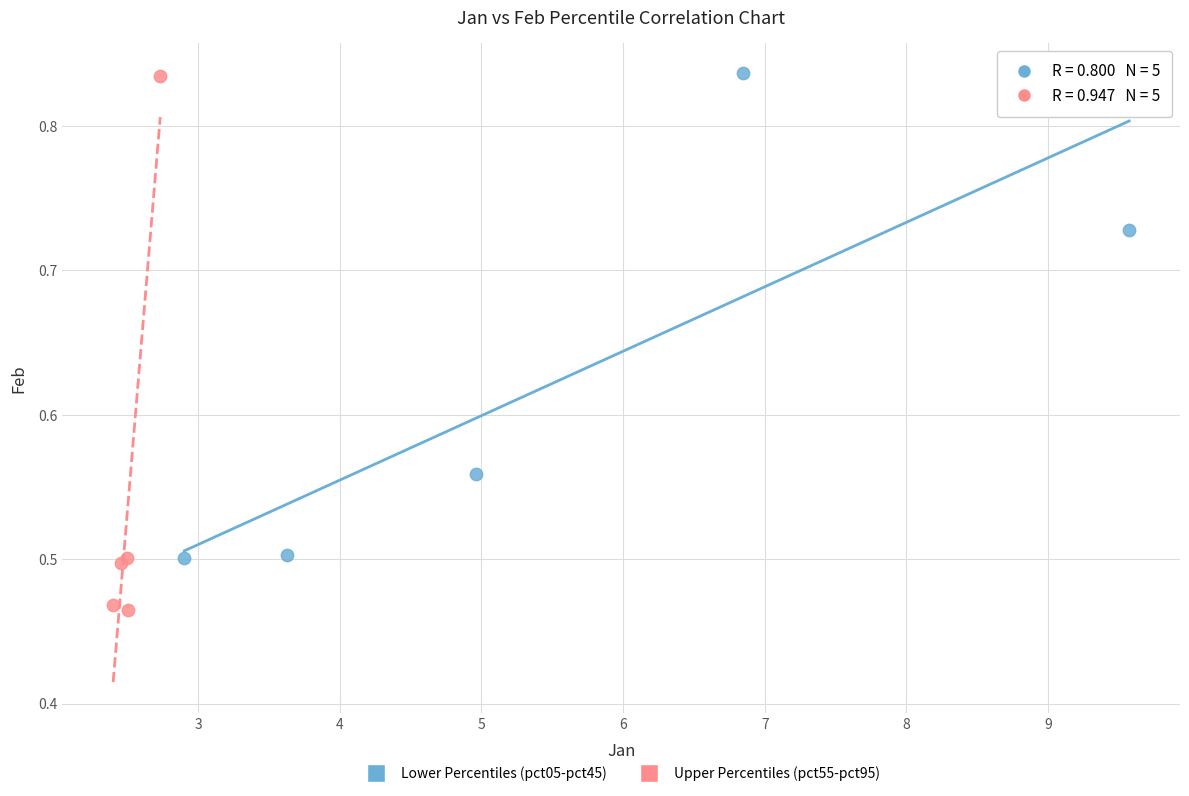

Which series contains the lowest Y value?

Upper Percentiles (pct55-pct95)